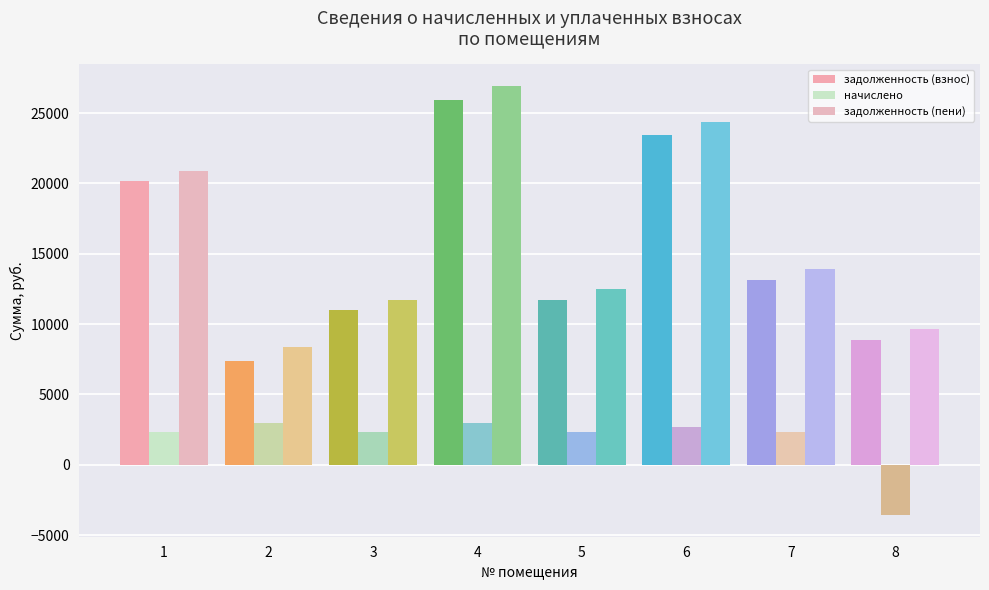

What is the difference between the начислено values at 7 and 2?

620.1